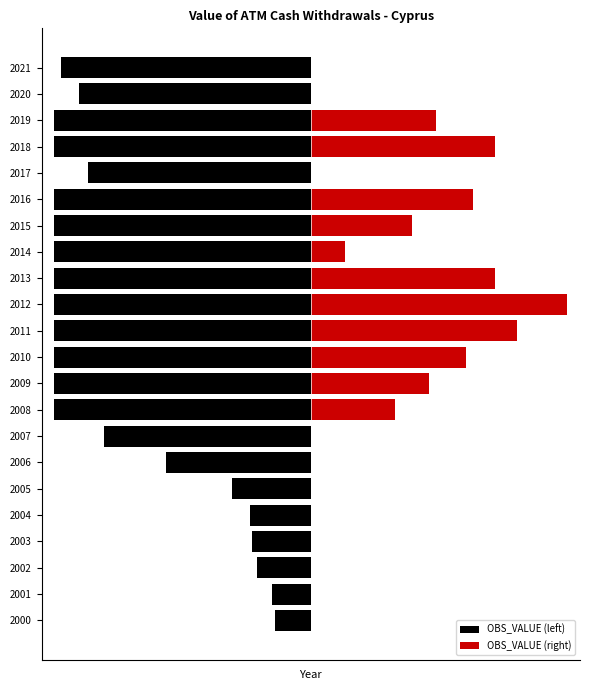

List the series in order of their overall mean, highest first.

OBS_VALUE (right), OBS_VALUE (left)